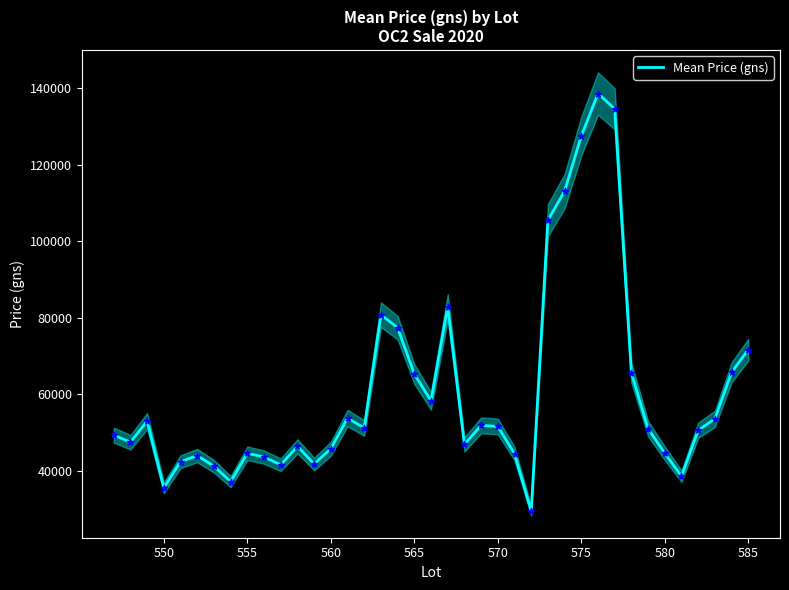

The value of Mean Price (gns) at 565 is 111448.5. True or false?

False